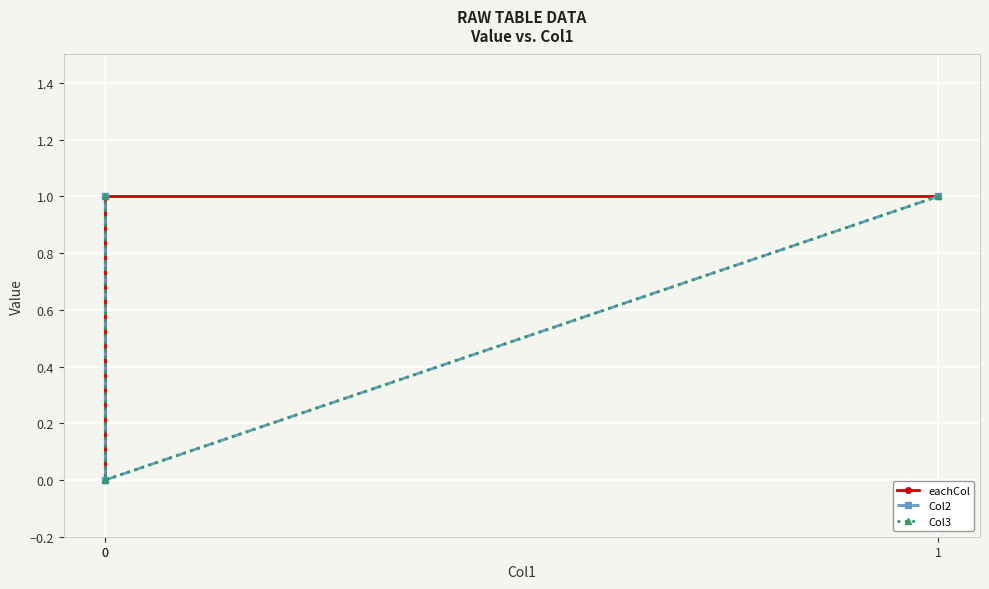

What is the sum of the Col3 values at 0 and 1?

1